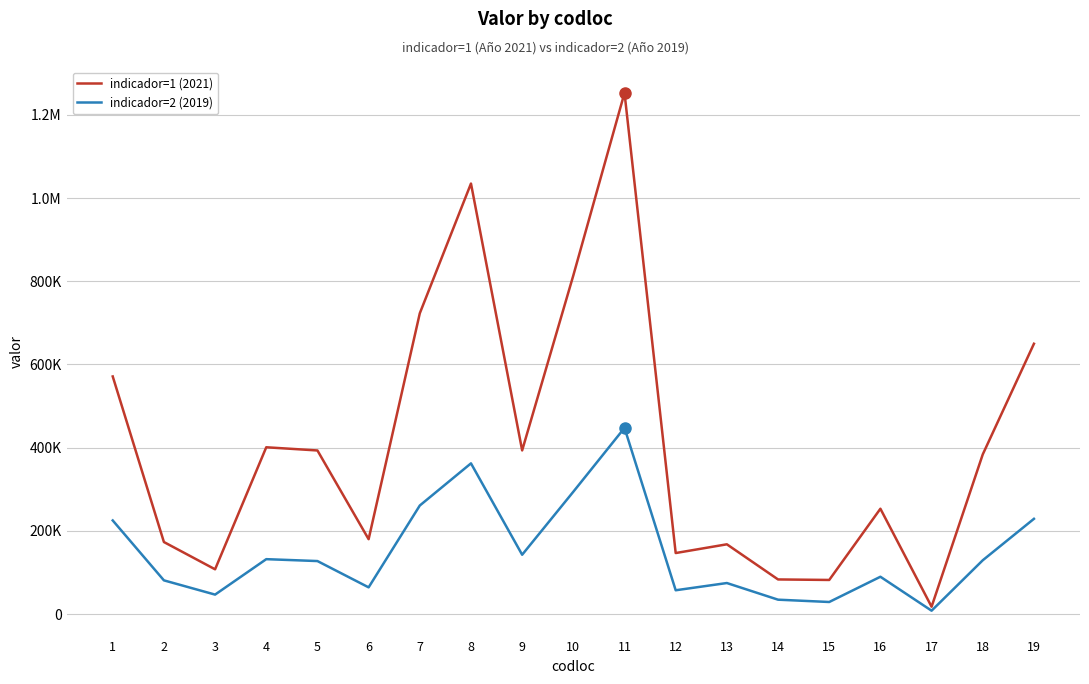

What is the value of the indicador=2 (2019) point at the 15th from the left?

29239